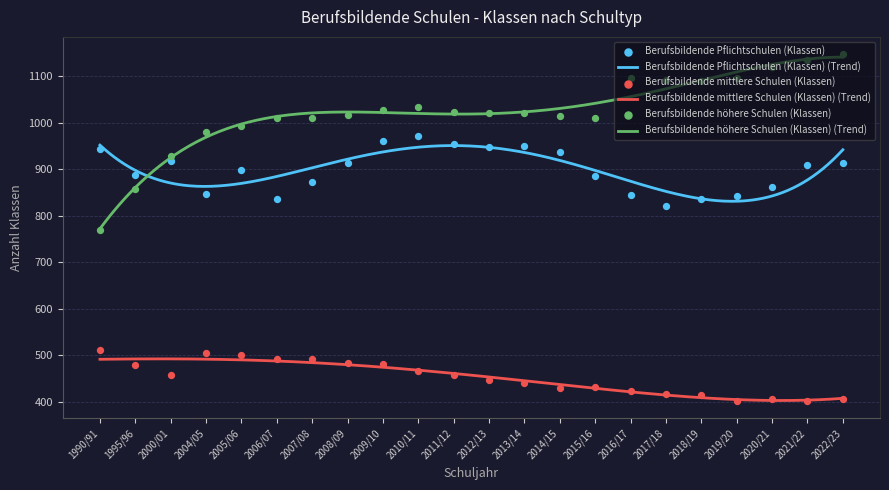

Which series has the widest spread of Y values?

Berufsbildende höhere Schulen (Klassen)